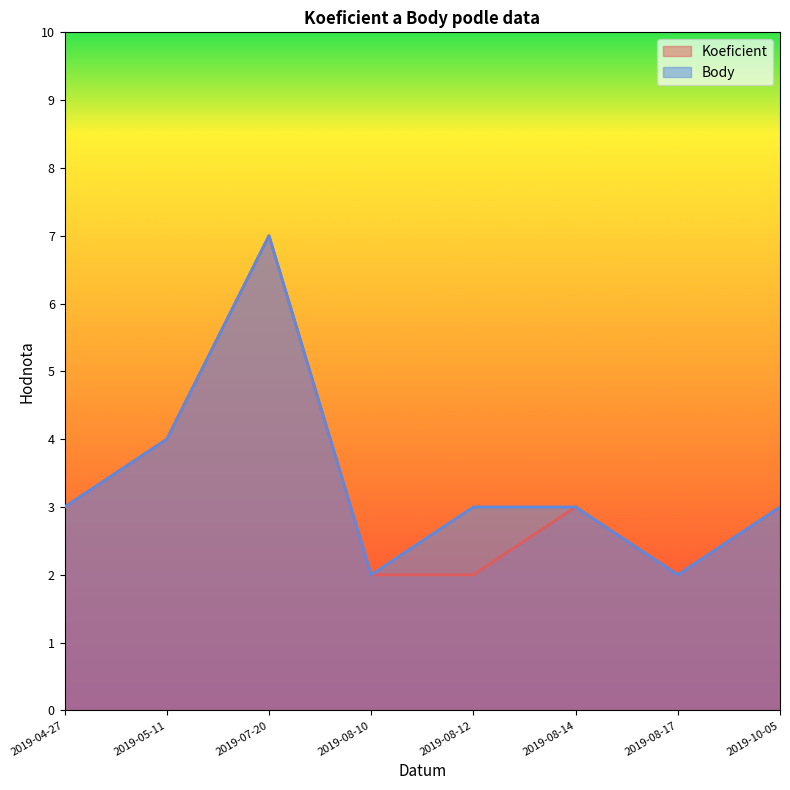

Where is Koeficient nearest to the value 4?

2019-05-11